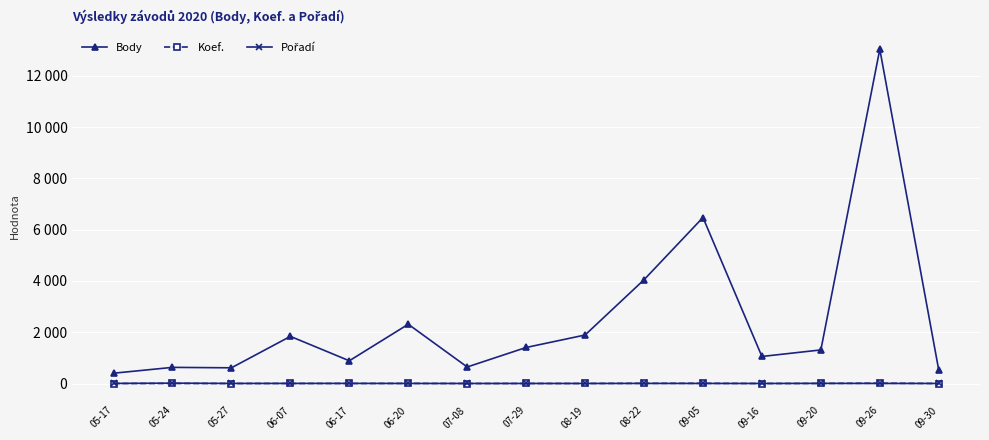

Where does the Koef. series first go above 2?

05-24